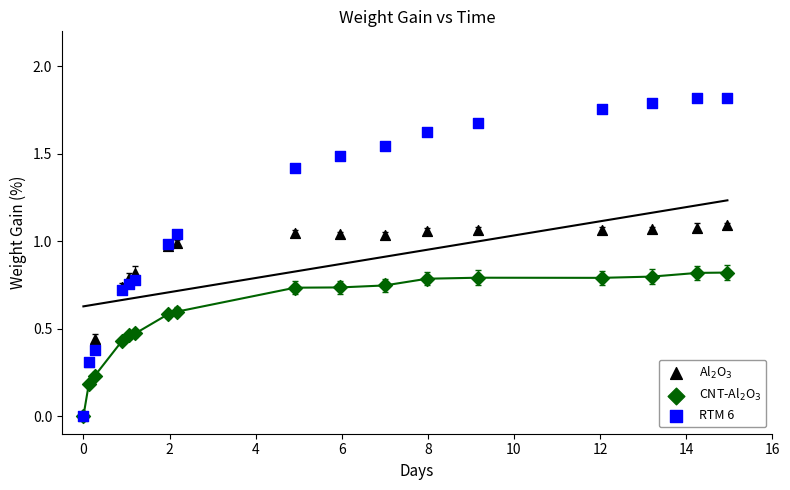

Which series contains the highest Y value?

RTM 6